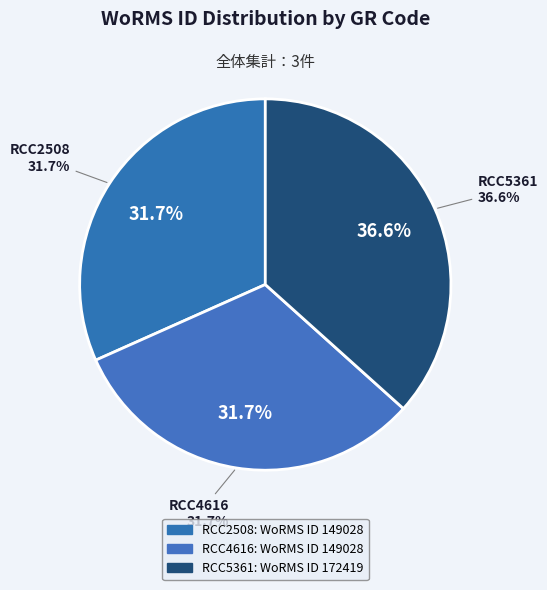

Does any single category account for the majority?

No